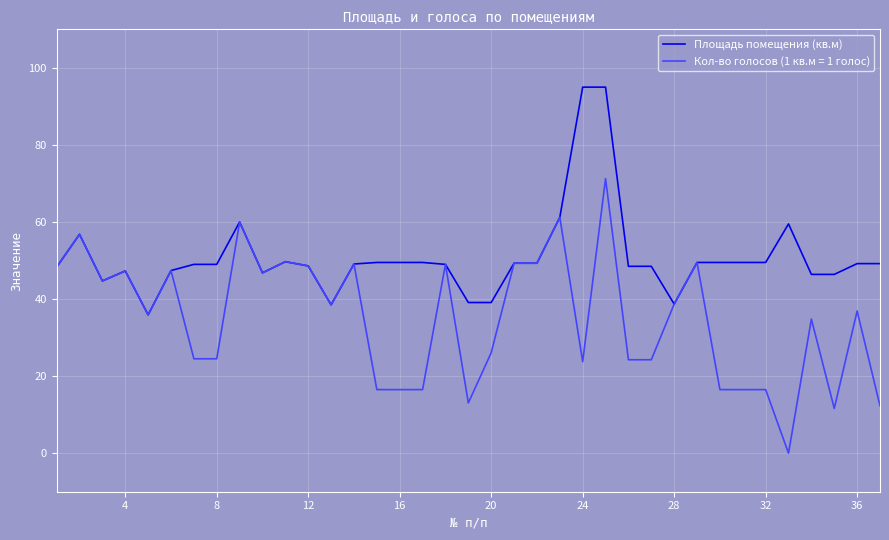

What is the greatest value displayed?

95.0